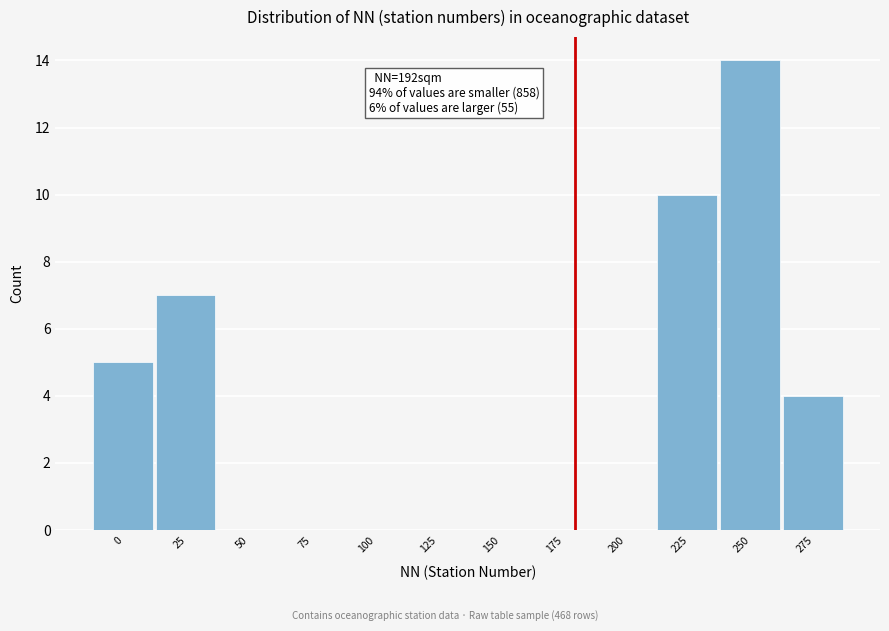

Reading right to left, transcribe all the data shown in this chart.

275=4	250=14	225=10	200=0	175=0	150=0	125=0	100=0	75=0	50=0	25=7	0=5